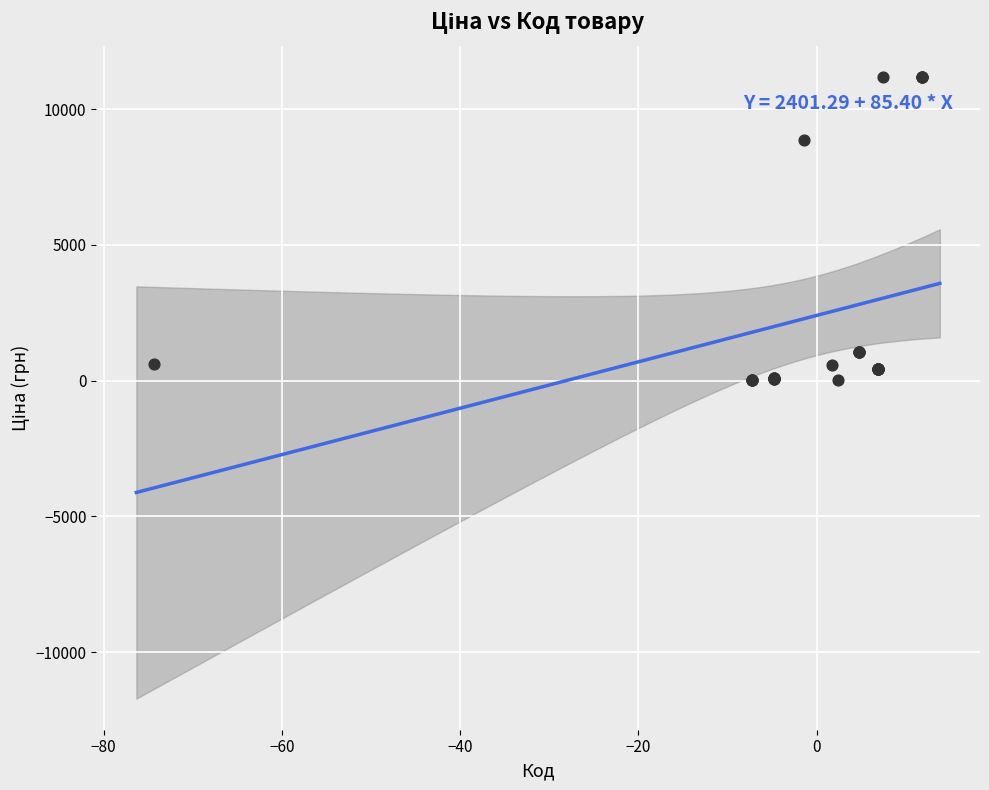

What Y value in the scatter plot is closest to 5609?

8856.7